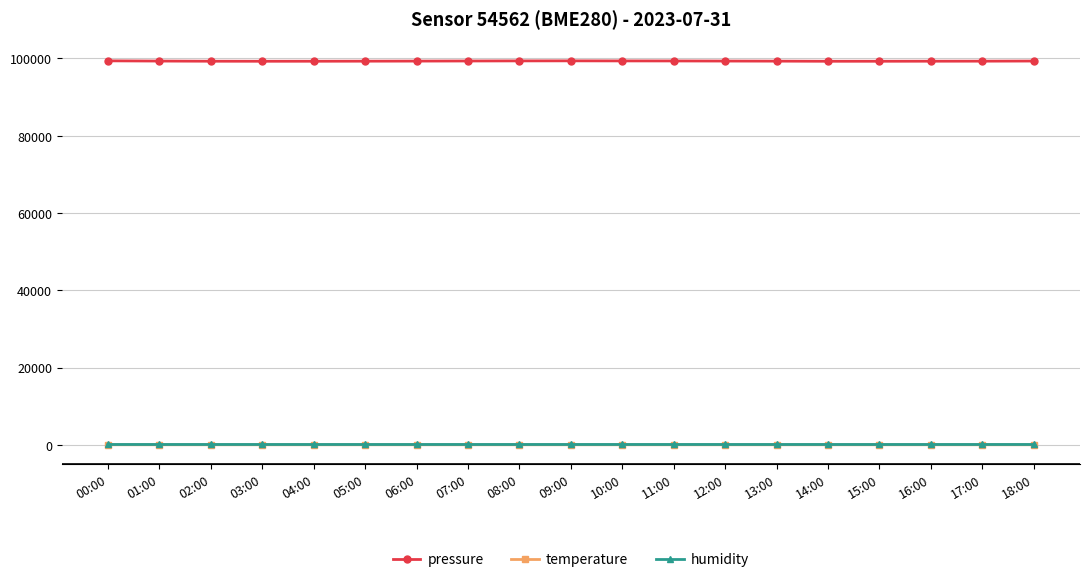

True or false: pressure has a value of 99268.1 at 03:00.

True